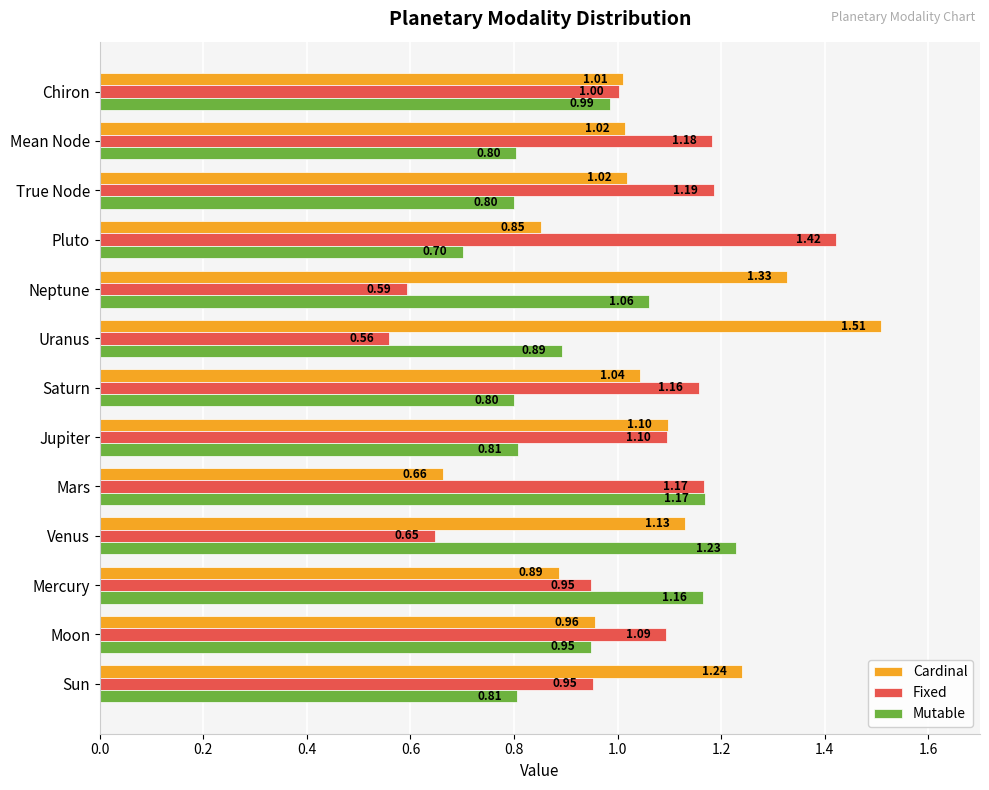

At which label is Mutable closest to 0?

Pluto